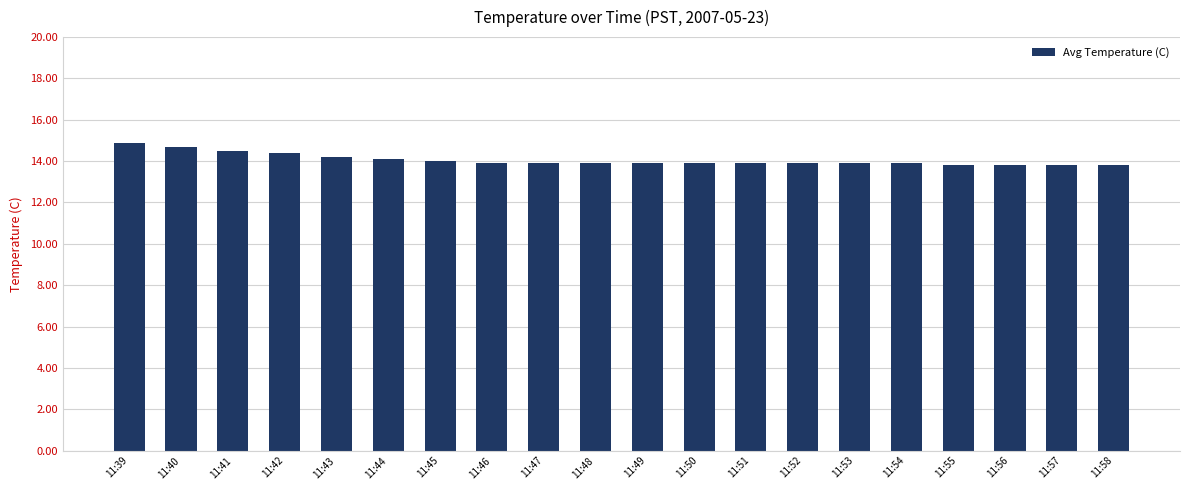

What is the smallest value displayed?

13.8